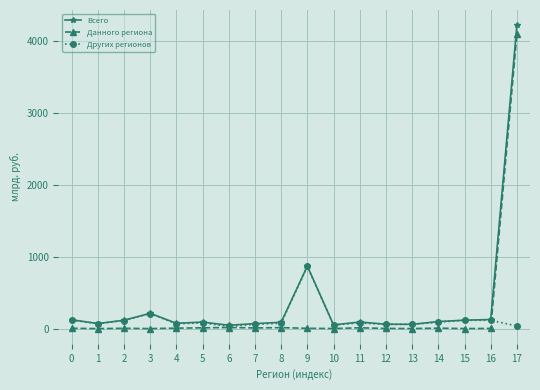

At which category is the sum across all series the highest?

17